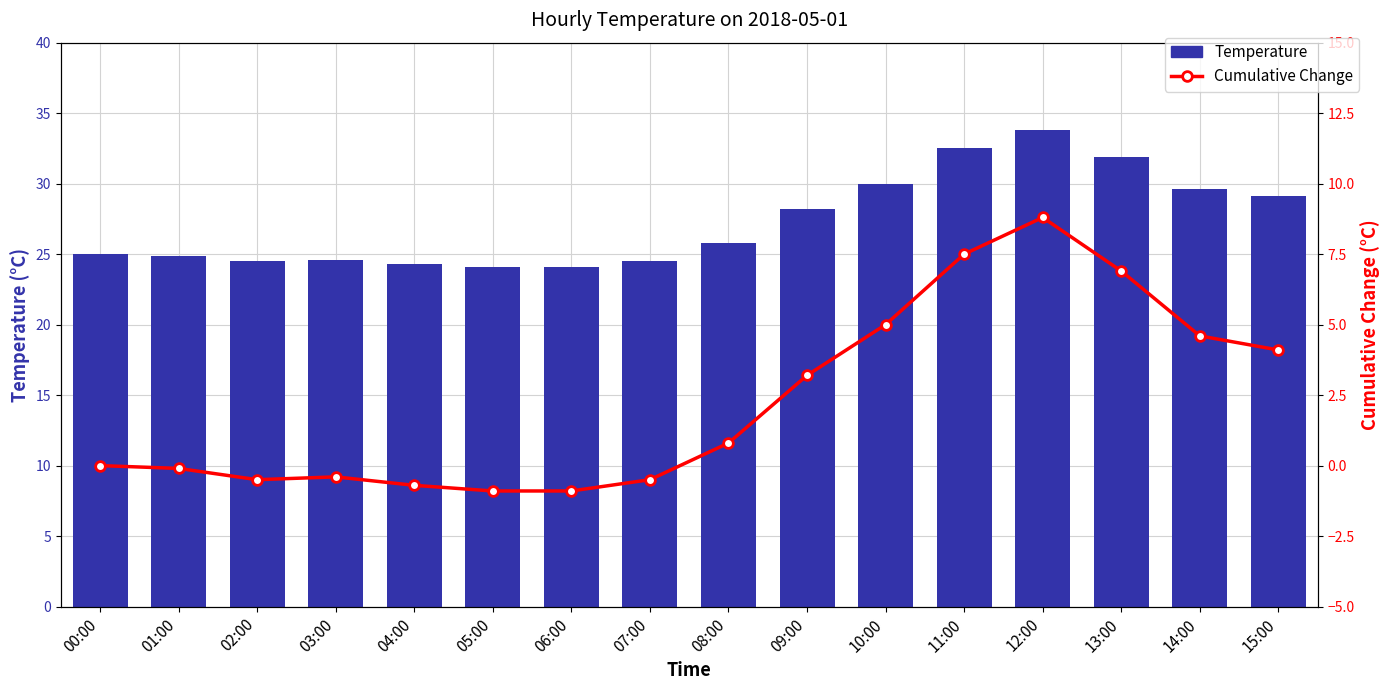

Reading left to right, extract all data points from this chart.

Temperature: 25.0	24.9	24.5	24.6	24.3	24.1	24.1	24.5	25.8	28.2	30.0	32.5	33.8	31.9	29.6	29.1
Cumulative Change: 0.0	-0.1	-0.5	-0.4	-0.7	-0.9	-0.9	-0.5	0.8	3.2	5.0	7.5	8.8	6.9	4.6	4.1